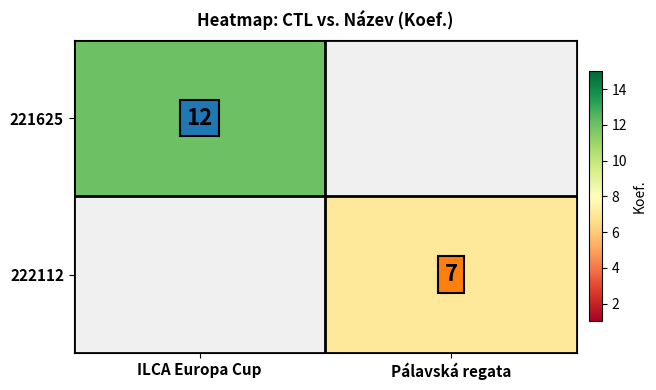

Is it true that 221625 equals 17 at ILCA Europa Cup?

False